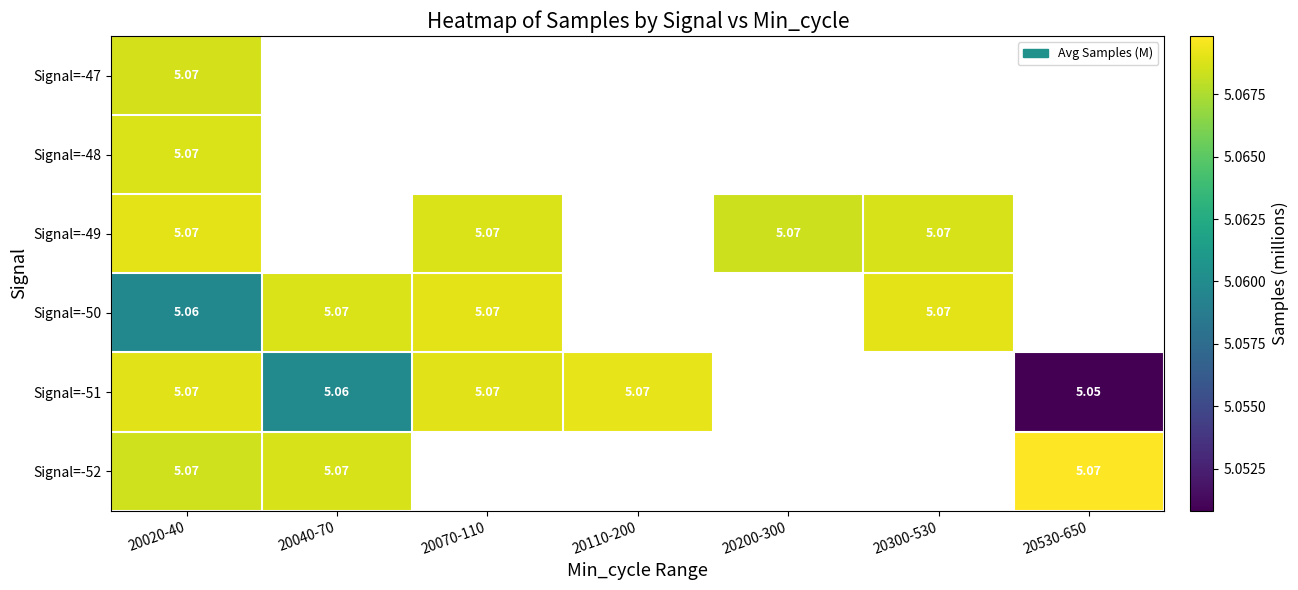

Which category has the lowest value across all series?

20530-650